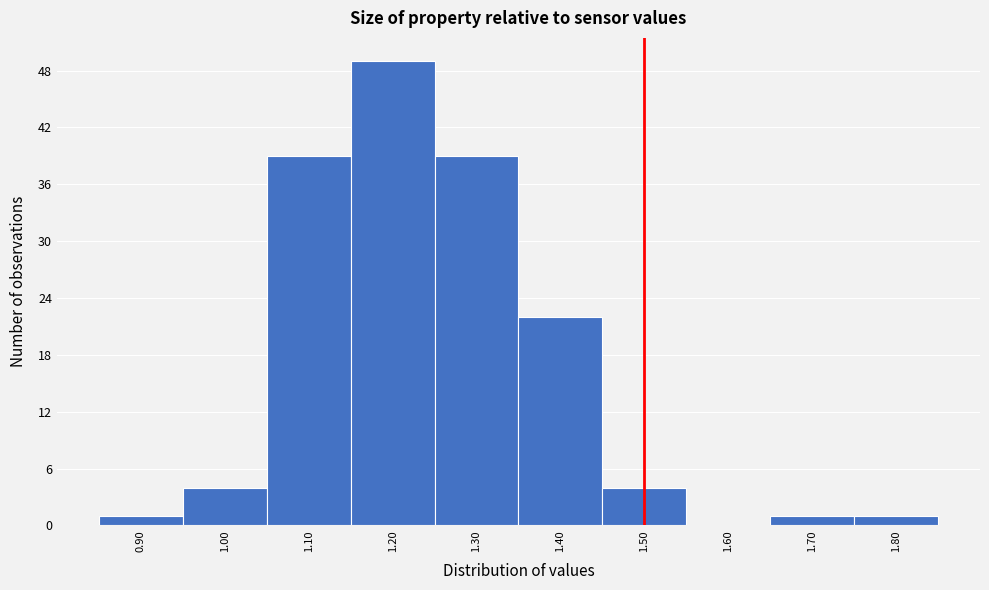

Which range on the x-axis has the tallest bar?

1.15 to 1.25